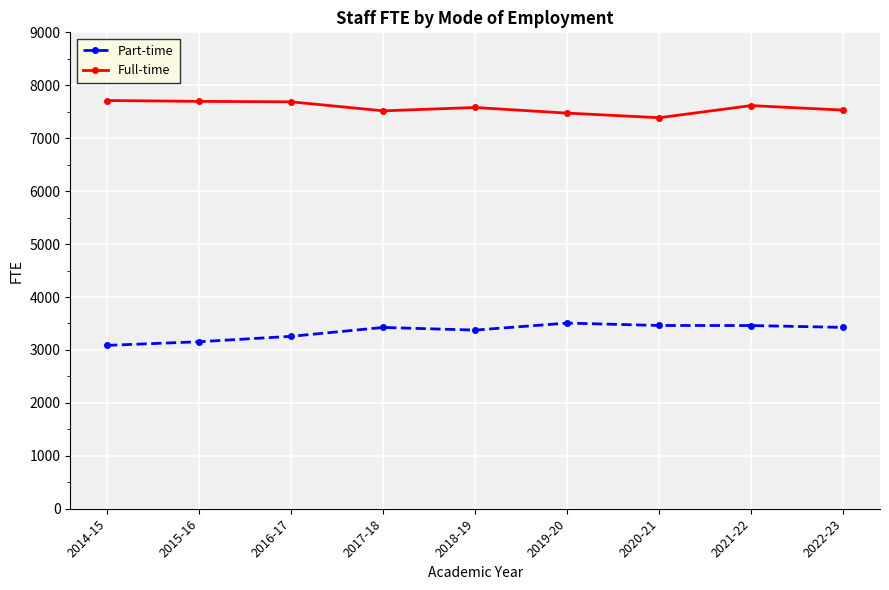

What is the label of the 8th point from the right?

2015-16